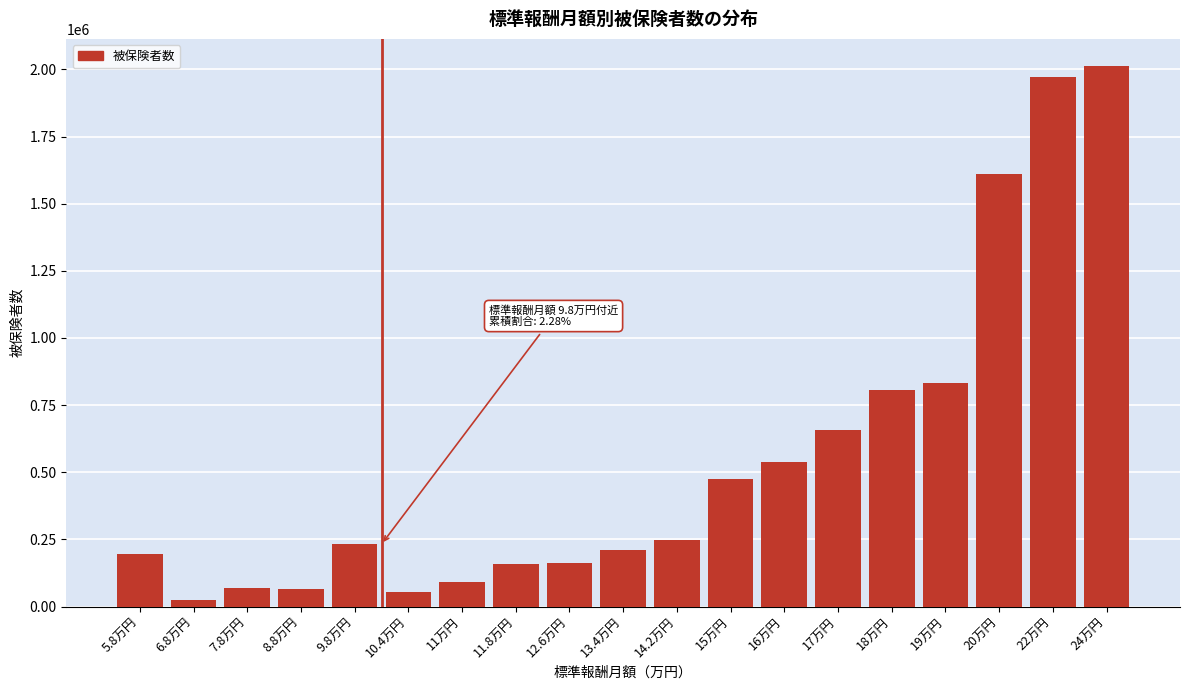

What is the change in value from 13.4万円 to 16万円?

+325379